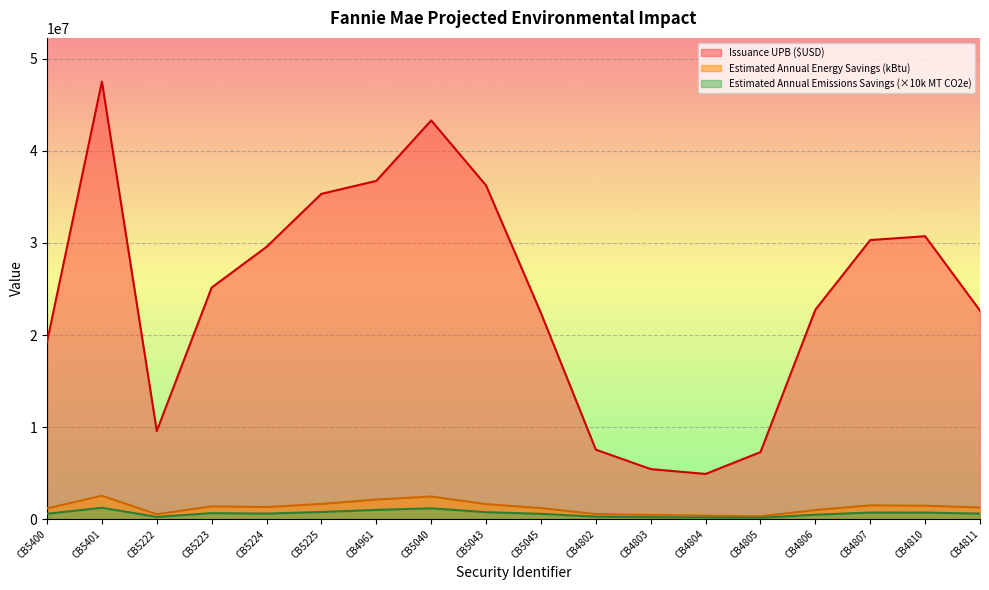

Is the value of Issuance UPB ($USD) at CB4810 greater than the value of Estimated Annual Energy Savings (kBtu) at CB4805?

Yes